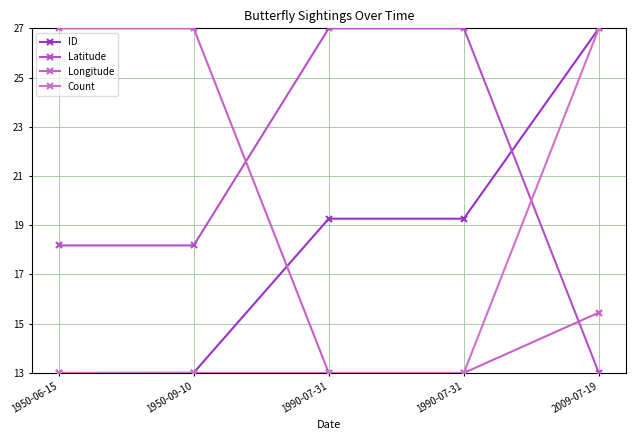

Which series has the widest spread of values?

ID